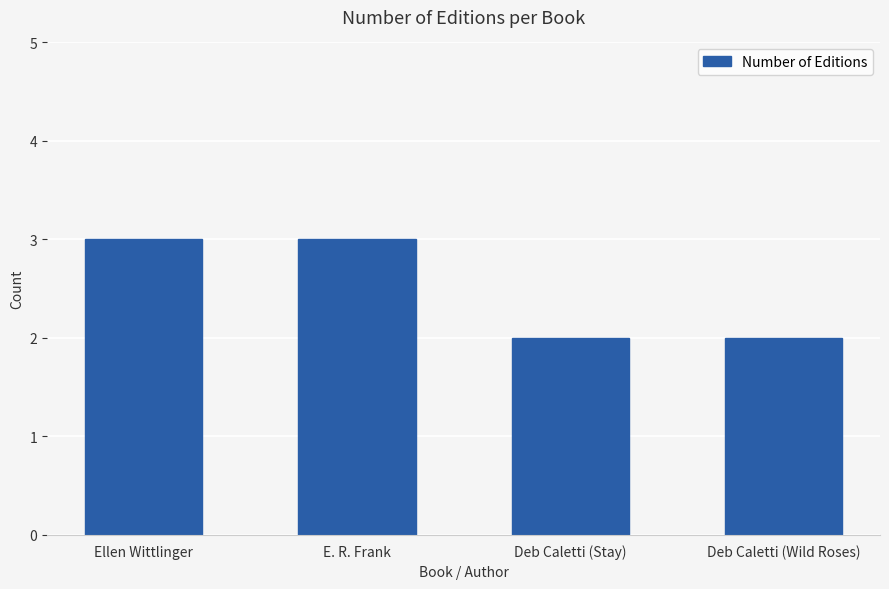

What is the sum of all values?

10